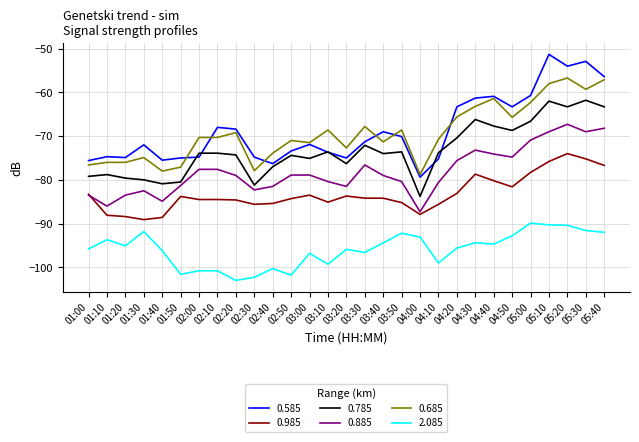

What position from the left is 03:40?

17